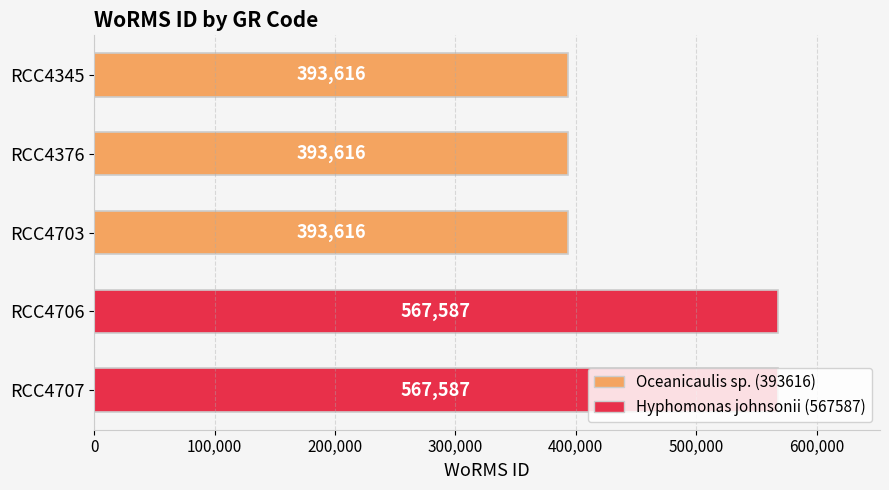

What is the value of the 2nd bar from the top?

393616